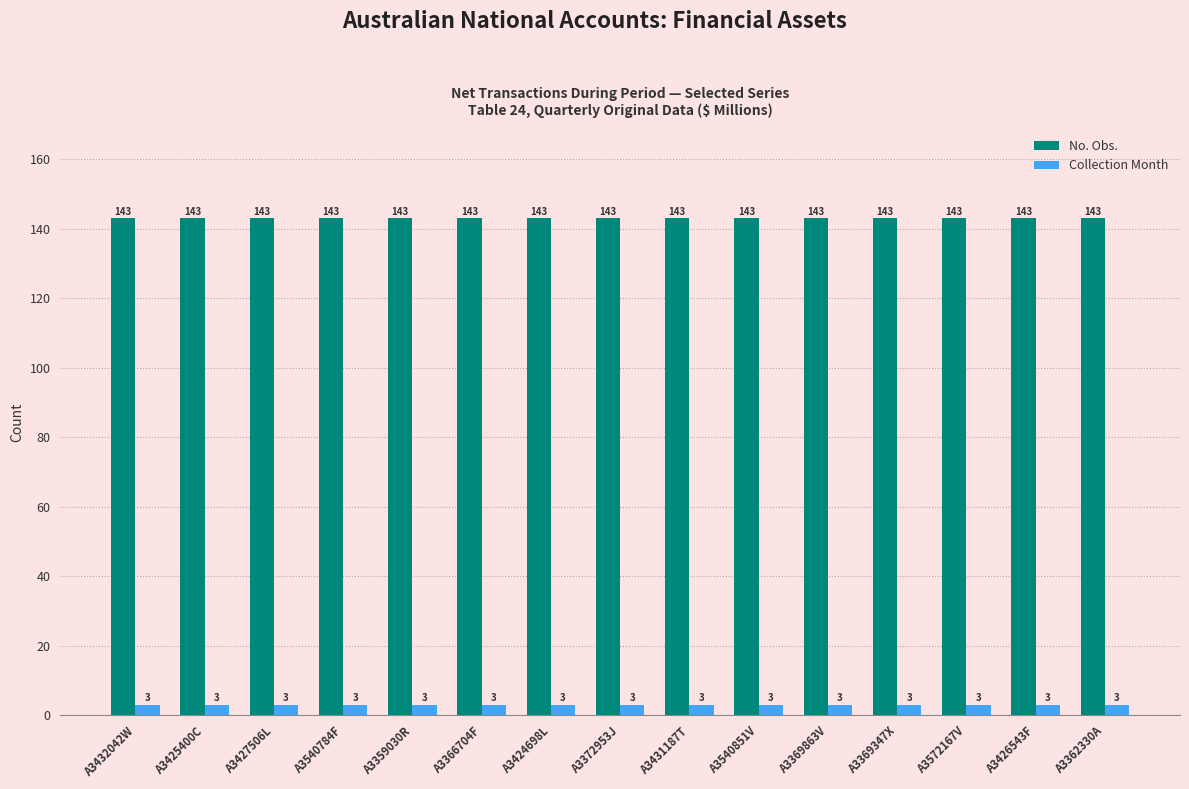

How many groups of bars are there?

15